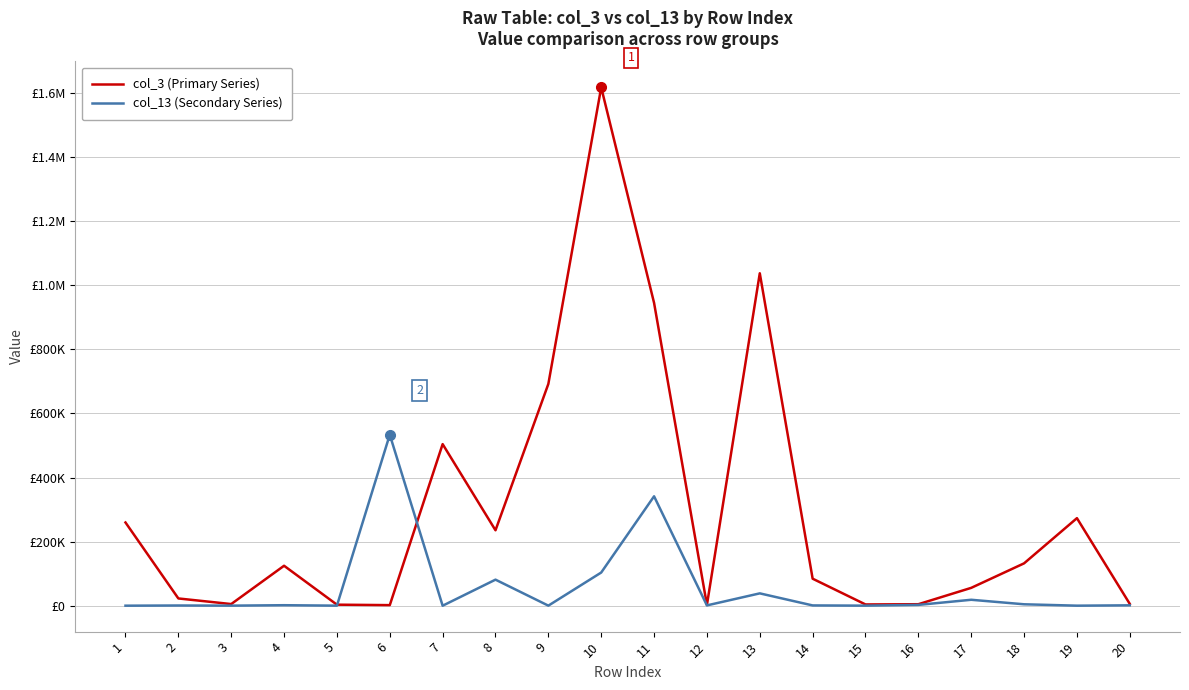

Reading right to left, what are all the values shown in this chart?

col_3 (Primary Series): 5645	273243	132234	55726	4673	3927	84331	1037616	2360	945155	1617795	692215	235450	504354	1808	3237	124723	5168	22660	259772
col_13 (Secondary Series): 1215	130	4467	18545	2545	195	900	38545	990	341497	103575	189	81342	0	533668	180	1586	215	666	90